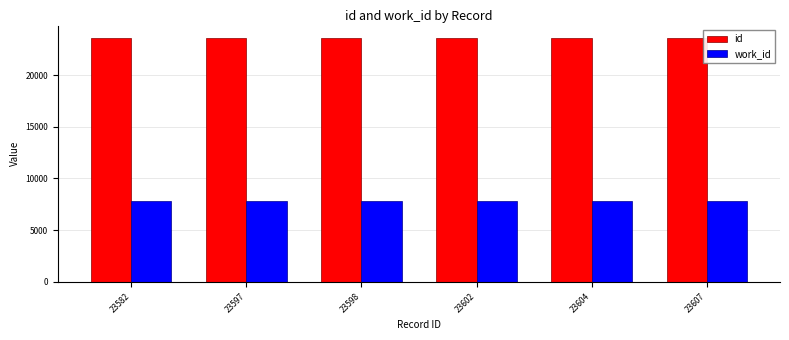

What is the spread (max minus min) of values at 23607?

15772